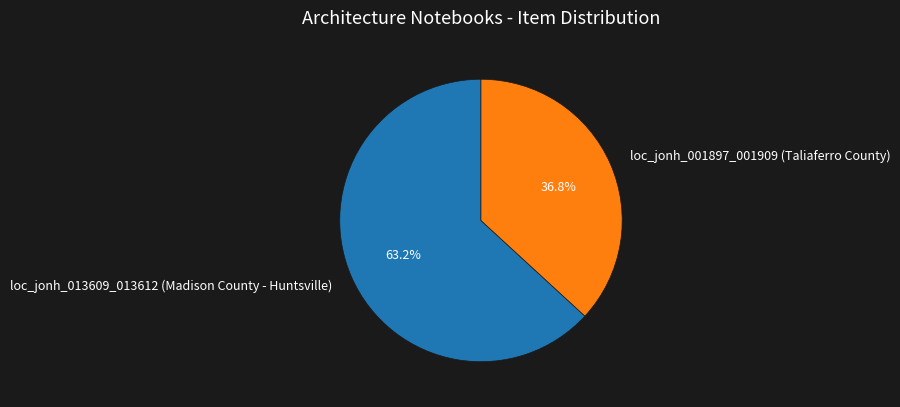

To the nearest percent, what is the difference between the loc_jonh_013609_013612 (Madison County - Huntsville) and loc_jonh_001897_001909 (Taliaferro County) slice percentages?

26%